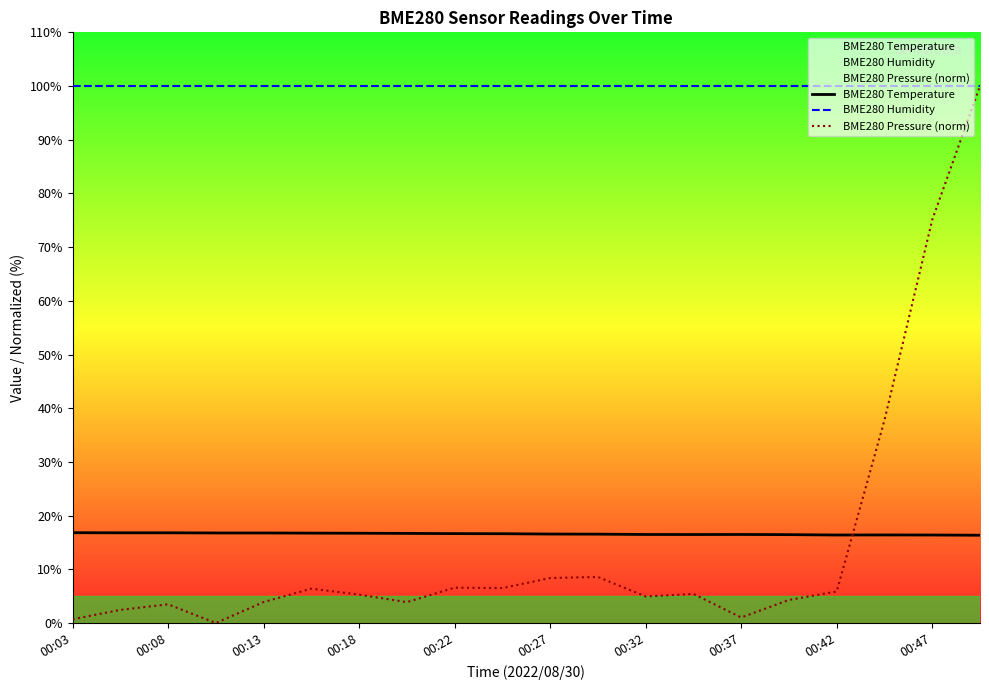

What is the total value across all series at 13?

121.9